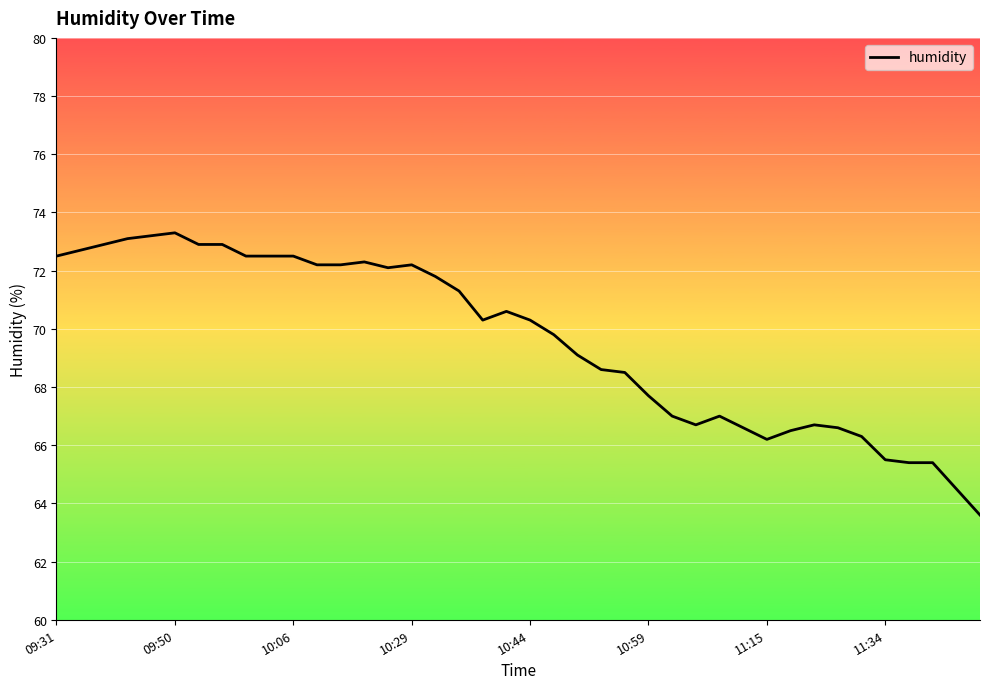

What is the greatest value displayed?

73.3